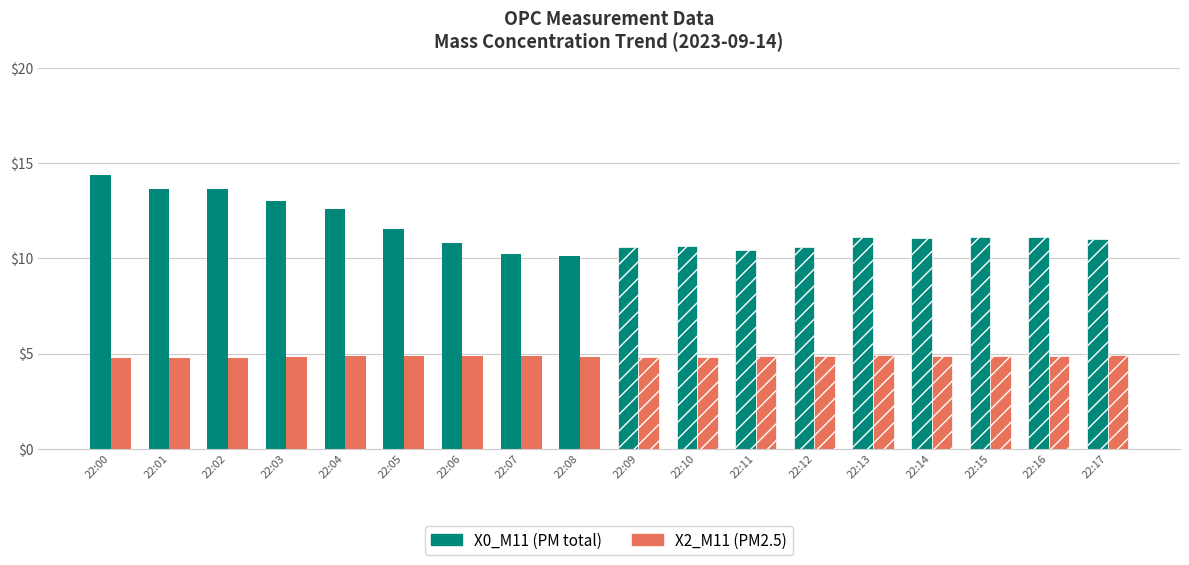

List the series in order of their peak value, lowest first.

X2_M11 (PM2.5), X0_M11 (PM total)